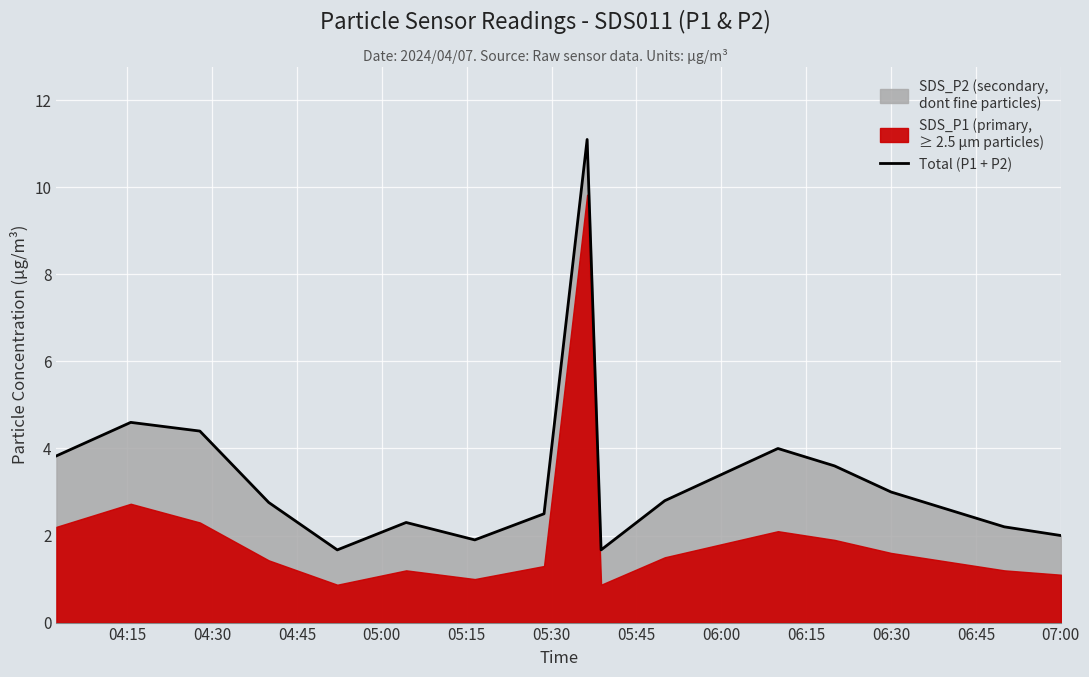

What is the sum of all values?

60.3